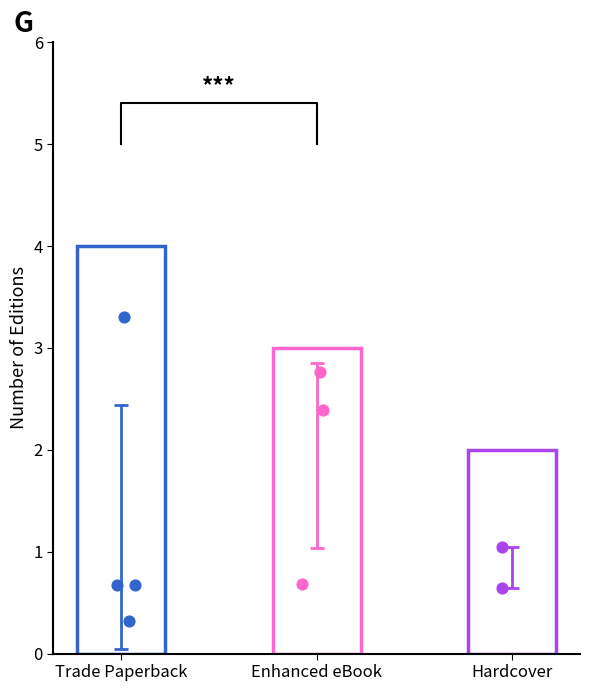

What is the change in value from Enhanced eBook to Hardcover?

-1